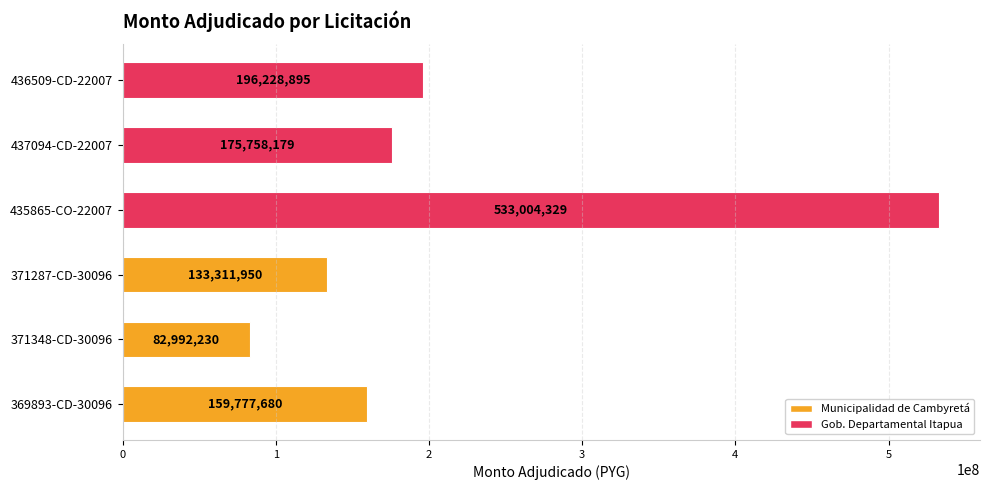

What is the smallest value displayed?

82992230